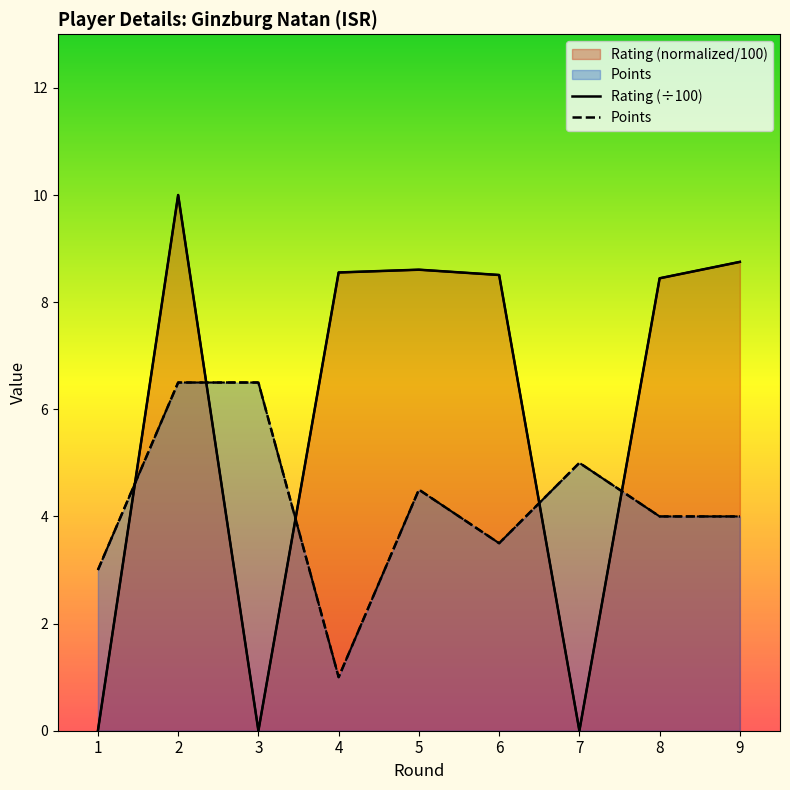

List the labels in order of Points value, largest first.

2, 3, 7, 5, 8, 9, 6, 1, 4